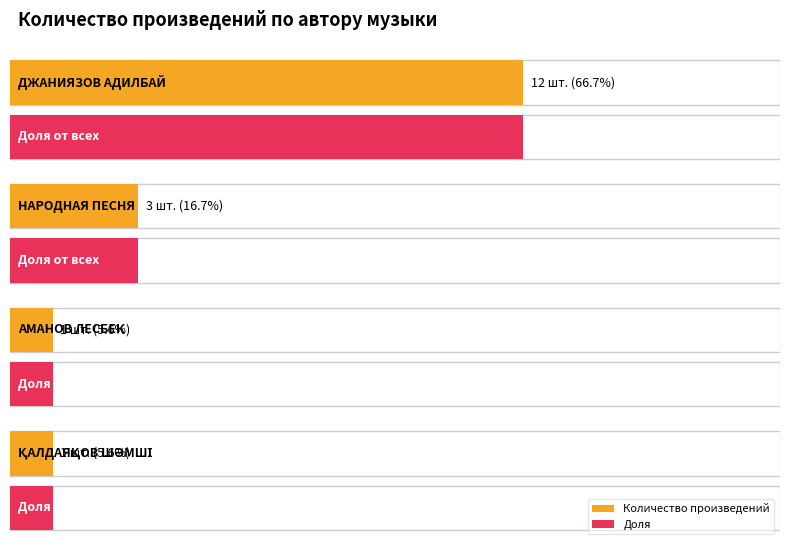

What is the minimum value shown in the chart?

1